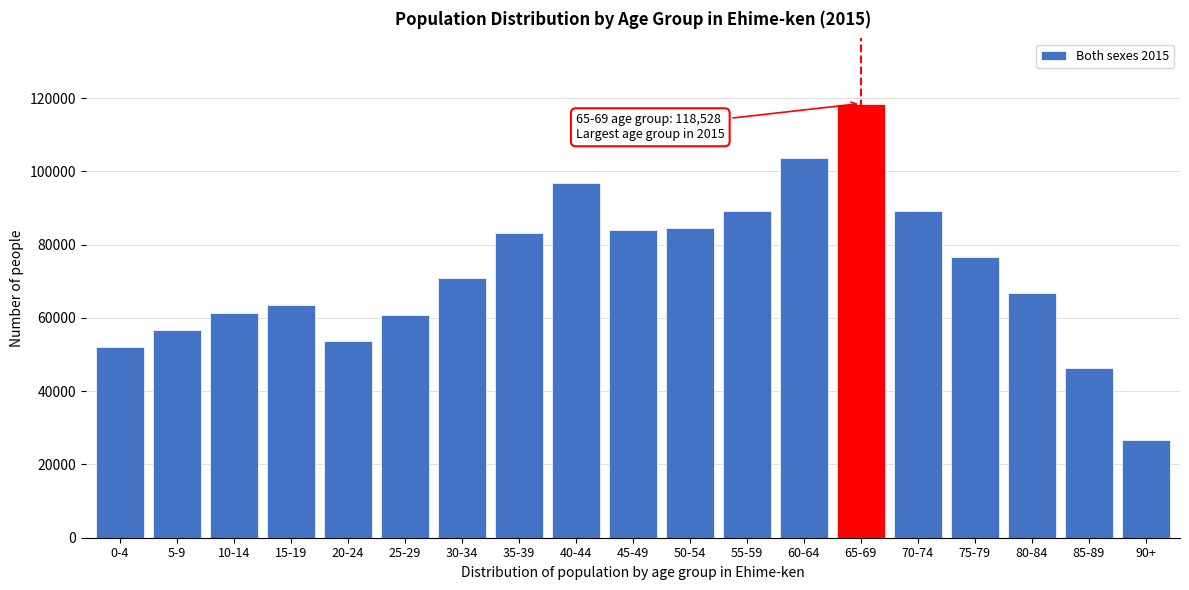

What is the approximate value at 70-74, to the nearest 100?

89300